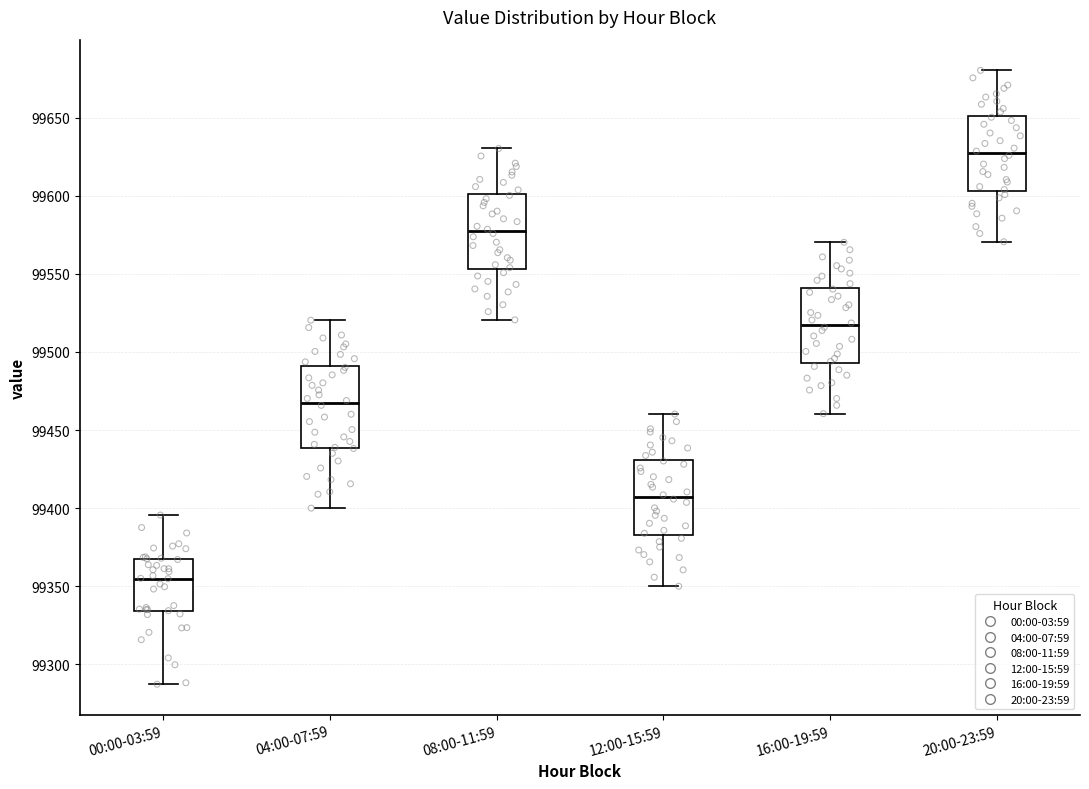

Reading left to right, transcribe this box plot: for each box, give where its median line is, the range the box spans, and where its two whiskers end, as read against the y-axis. The values are not printed on the chart, so give them approximately, as read against the axis.

00:00-03:59: median 99355, box 99335 to 99370, whiskers 99285 to 99395
04:00-07:59: median 99465, box 99440 to 99490, whiskers 99400 to 99520
08:00-11:59: median 99575, box 99555 to 99600, whiskers 99520 to 99630
12:00-15:59: median 99405, box 99385 to 99430, whiskers 99350 to 99460
16:00-19:59: median 99515, box 99495 to 99540, whiskers 99460 to 99570
20:00-23:59: median 99625, box 99605 to 99650, whiskers 99570 to 99680